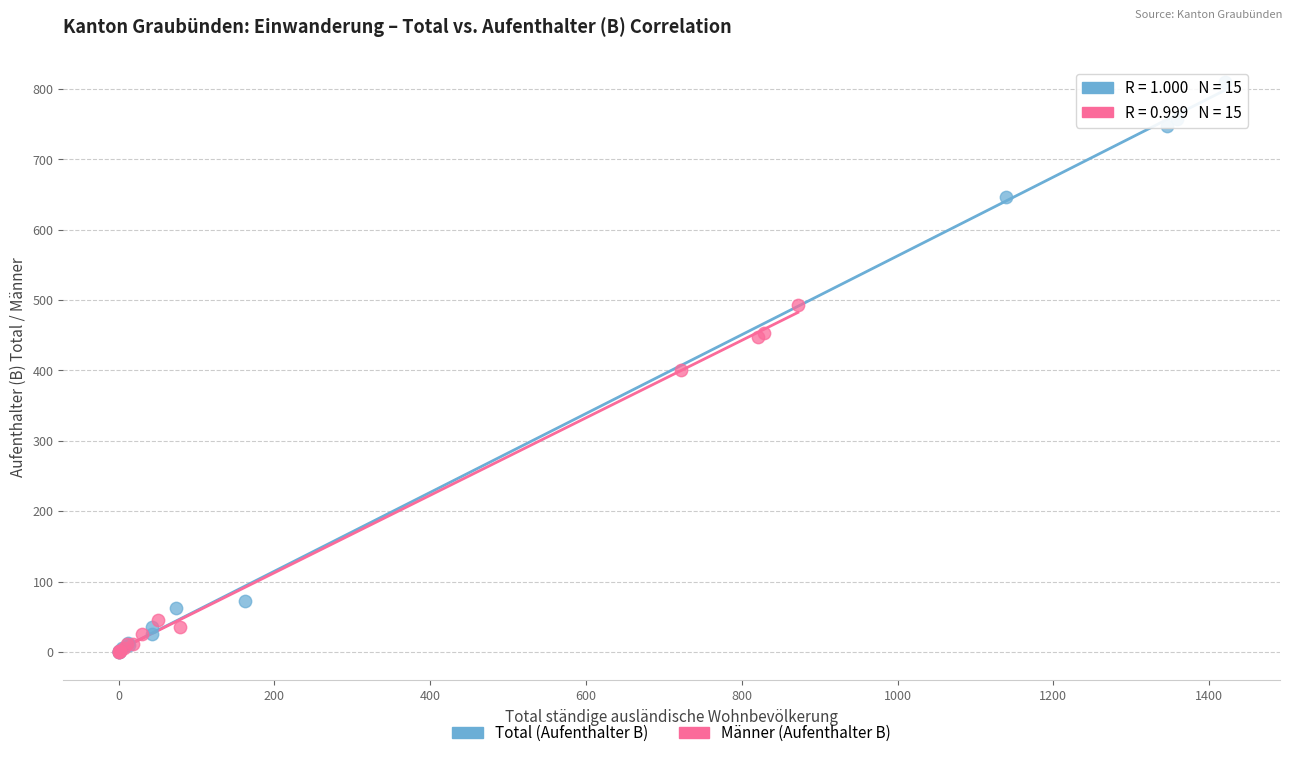

Which series has the largest Y range (max minus min)?

Total (Aufenthalter B)